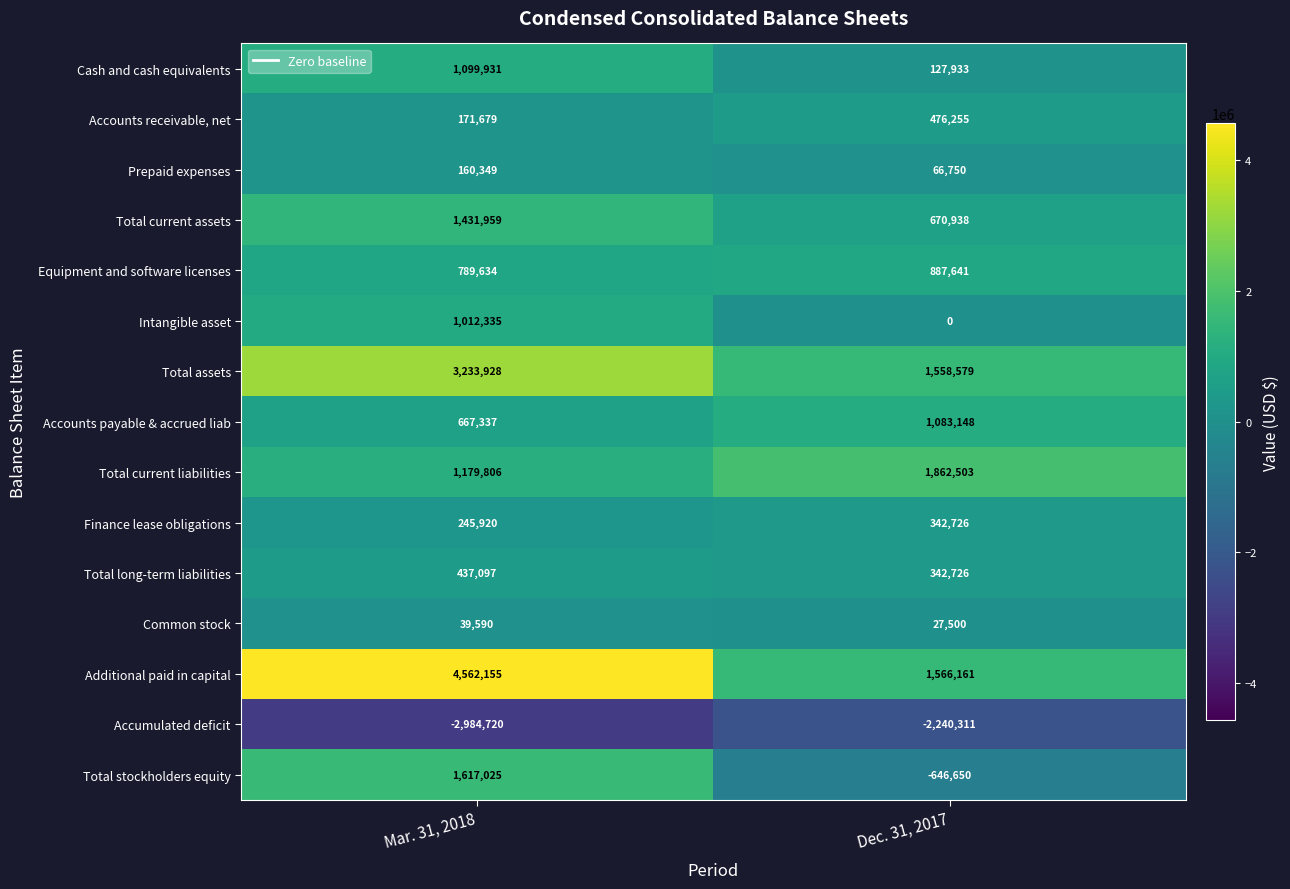

What is the maximum value shown in the chart?

4562155